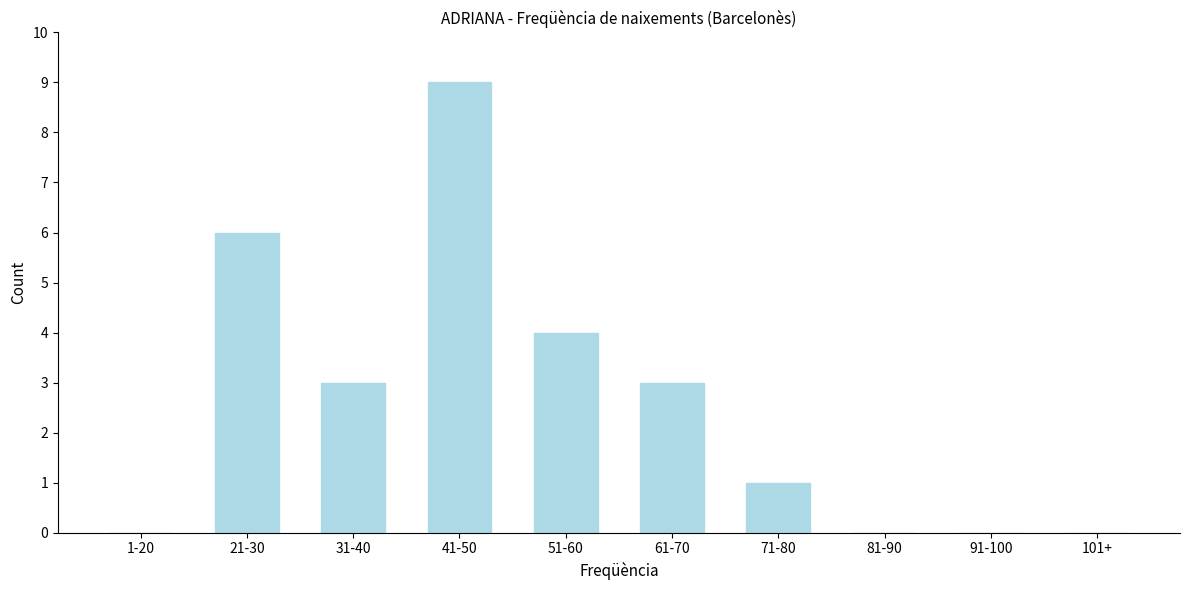

Reading left to right, what are all the values shown in this chart?

1-20=0	21-30=6	31-40=3	41-50=9	51-60=4	61-70=3	71-80=1	81-90=0	91-100=0	101+=0